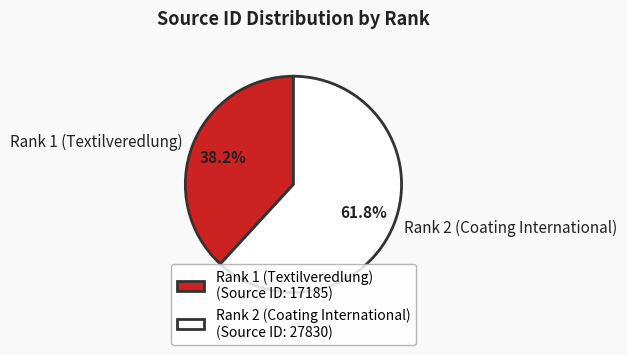

Approximately how many times larger is the value at Rank 2 (Coating International) compared to Rank 1 (Textilveredlung)?

1.6